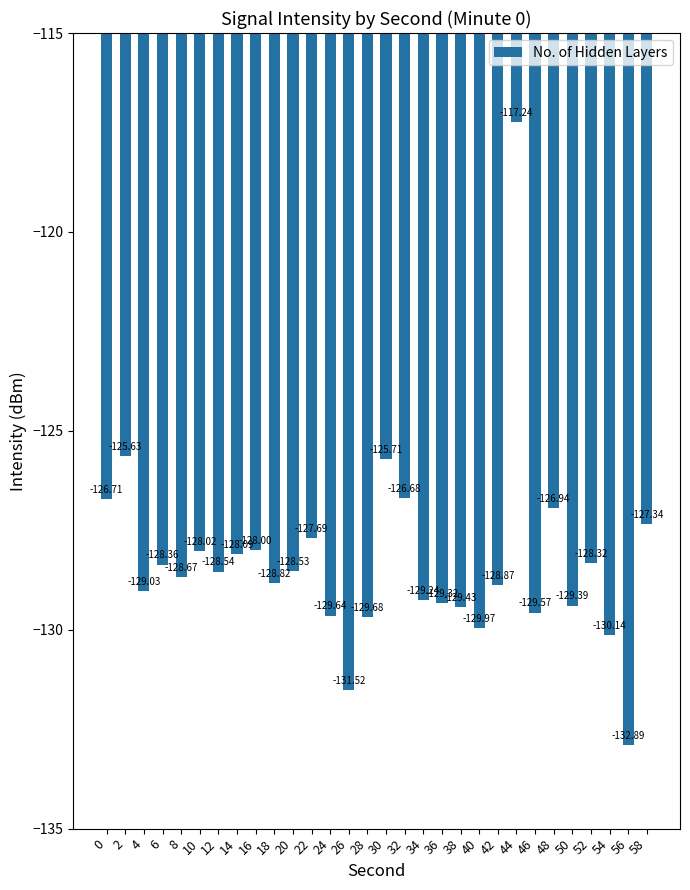

Is it true that the value at 44 is -117.2?

True